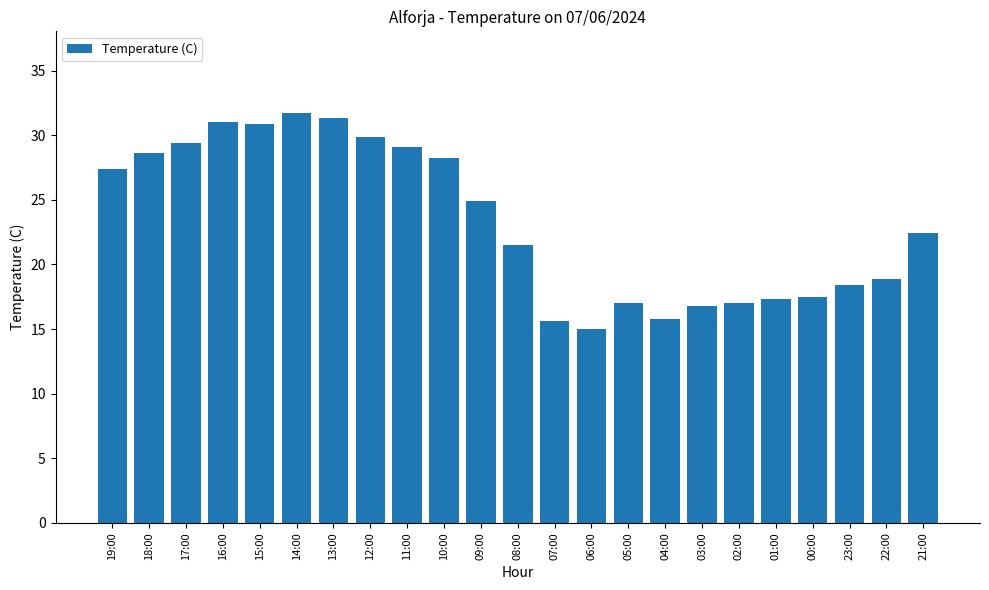

What is the minimum value shown in the chart?

15.0